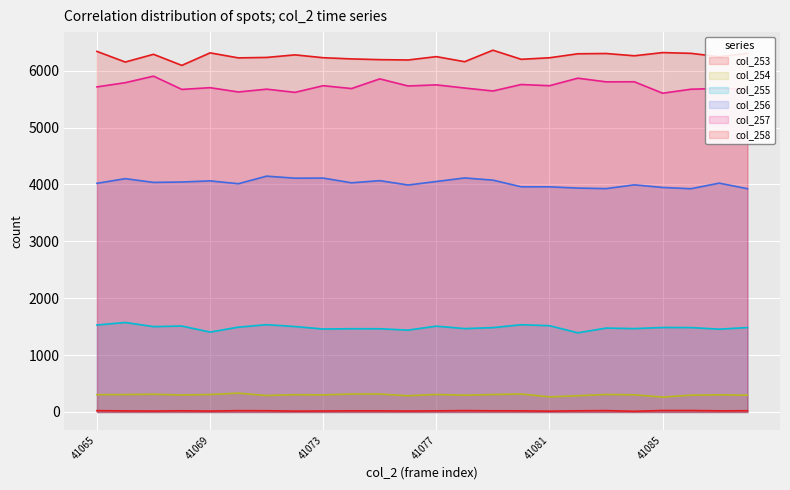

The col_253 series shows 40 at 41086. True or false?

False